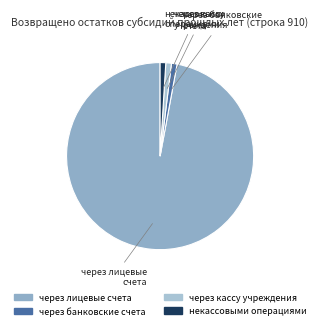

Count the number of slices in the pie.

4